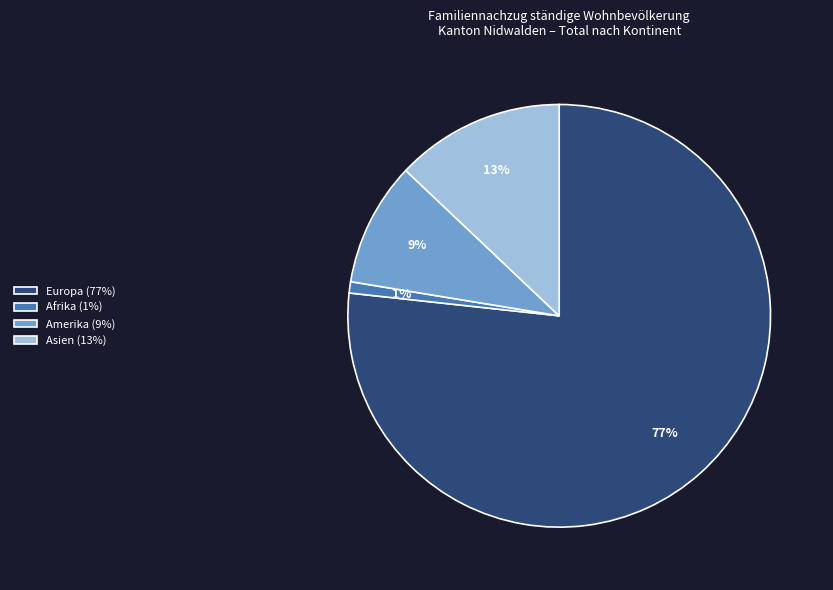

To the nearest percent, what is the difference between the largest and smallest slice percentages?

76%